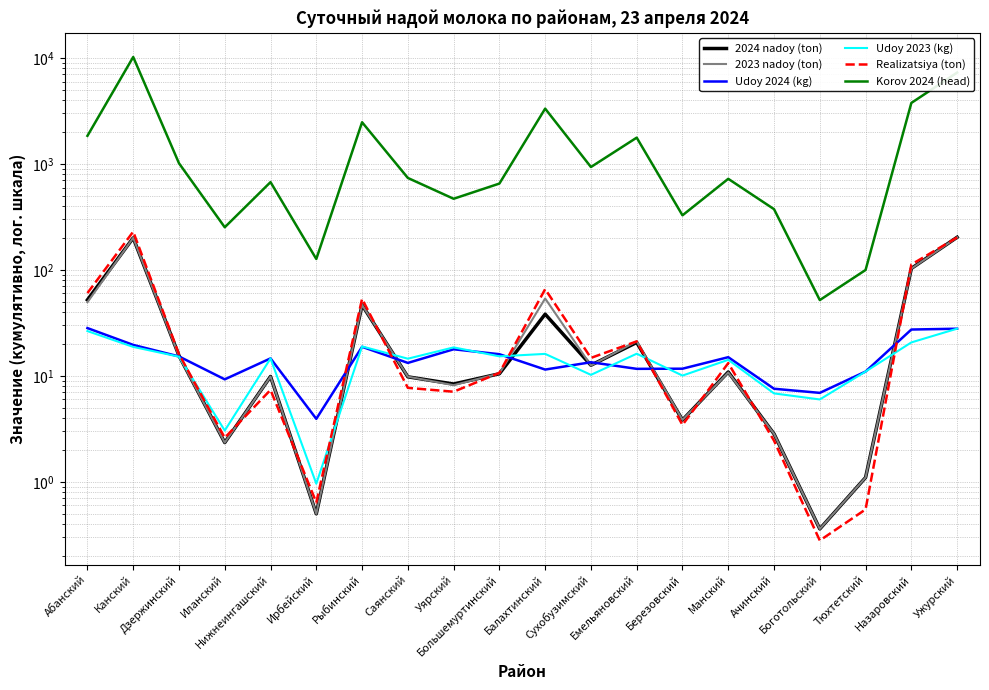

Which label corresponds to the largest value in the chart?

Канский